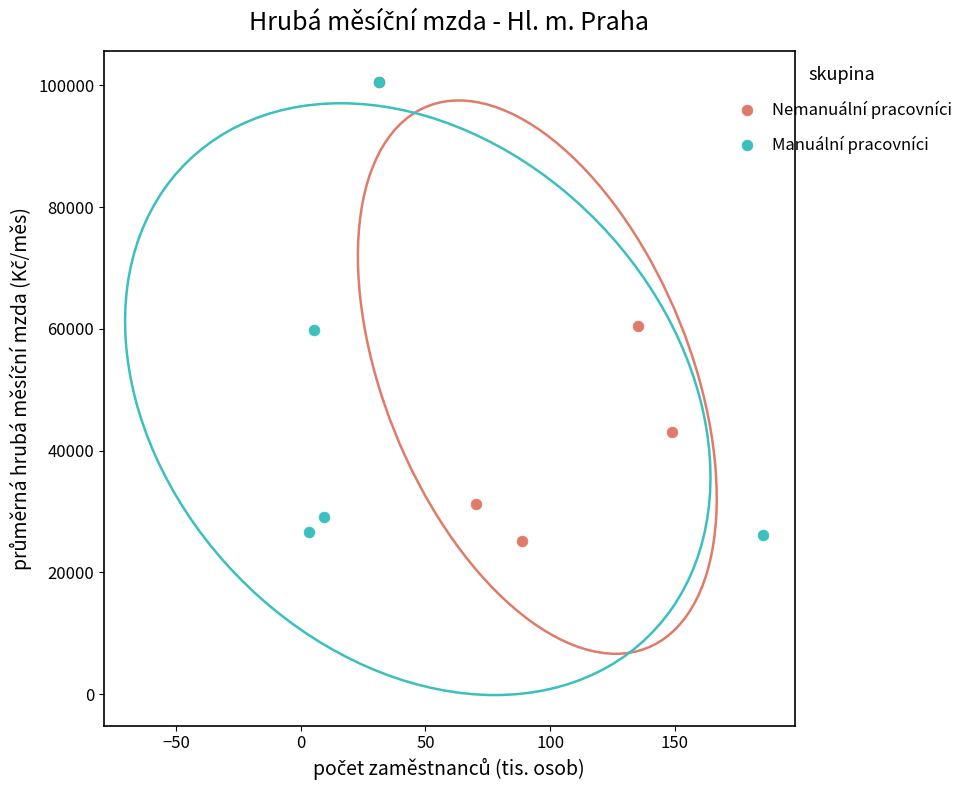

What are all the series names shown in the legend?

Nemanuální pracovníci, Manuální pracovníci